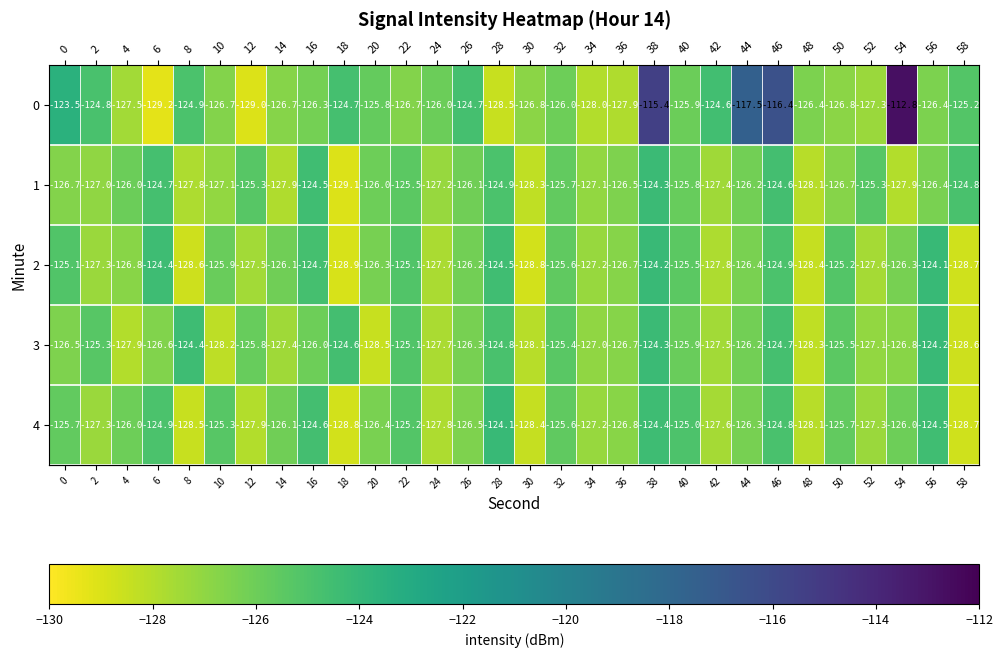

Rank the series at 0 from highest to lowest value.

0, 2, 4, 3, 1